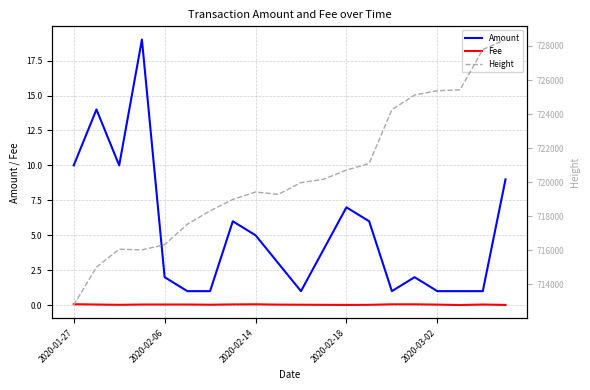

True or false: Fee and Amount cross at least once.

False